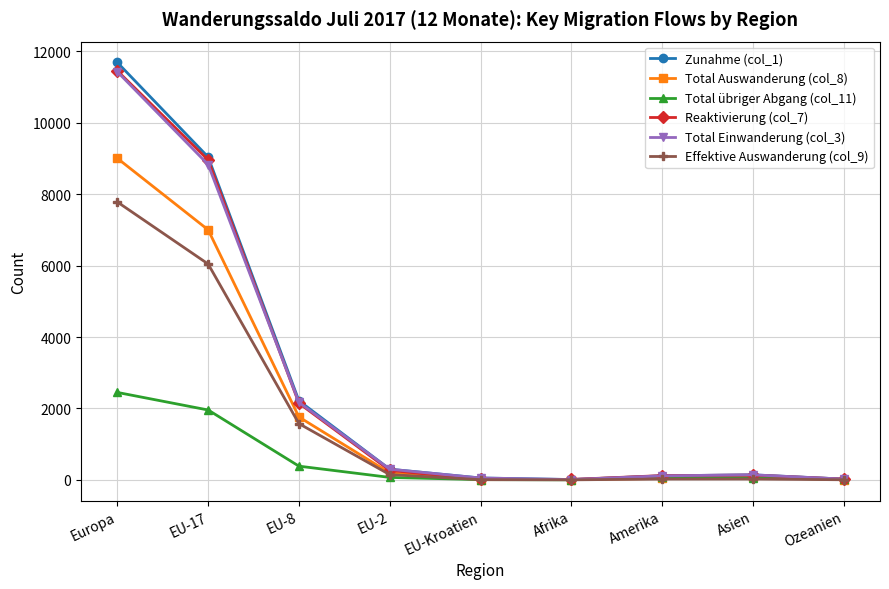

What is the label of the 8th point from the right?

EU-17